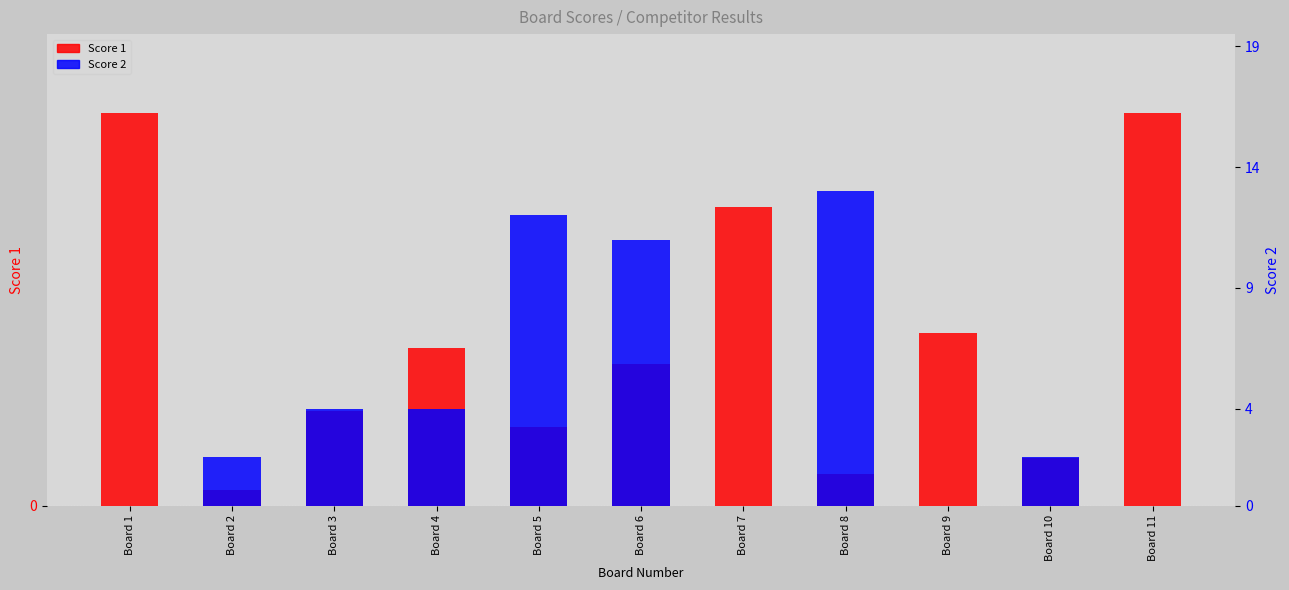

True or false: Score 1 has a value of 19.0 at Board 7.

True